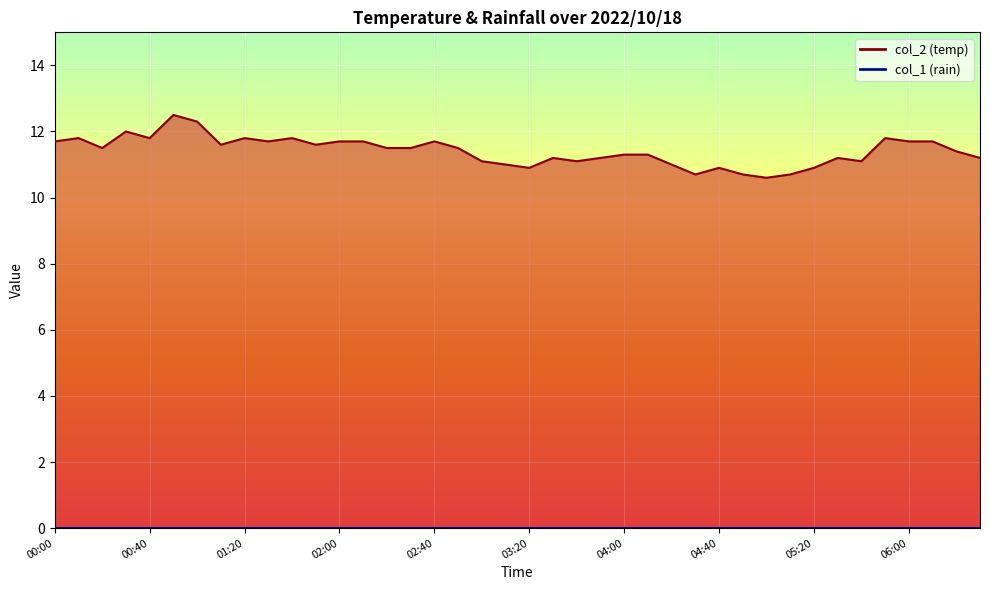

List the labels in order of value, smallest first.

05:00, 04:30, 04:50, 05:10, 03:20, 04:40, 05:20, 03:10, 04:20, 03:00, 03:40, 05:40, 03:30, 03:50, 05:30, 06:30, 04:00, 04:10, 06:20, 00:20, 02:20, 02:30, 02:50, 01:10, 01:50, 00:00, 01:30, 02:00, 02:10, 02:40, 06:00, 06:10, 00:10, 00:40, 01:20, 01:40, 05:50, 00:30, 01:00, 00:50